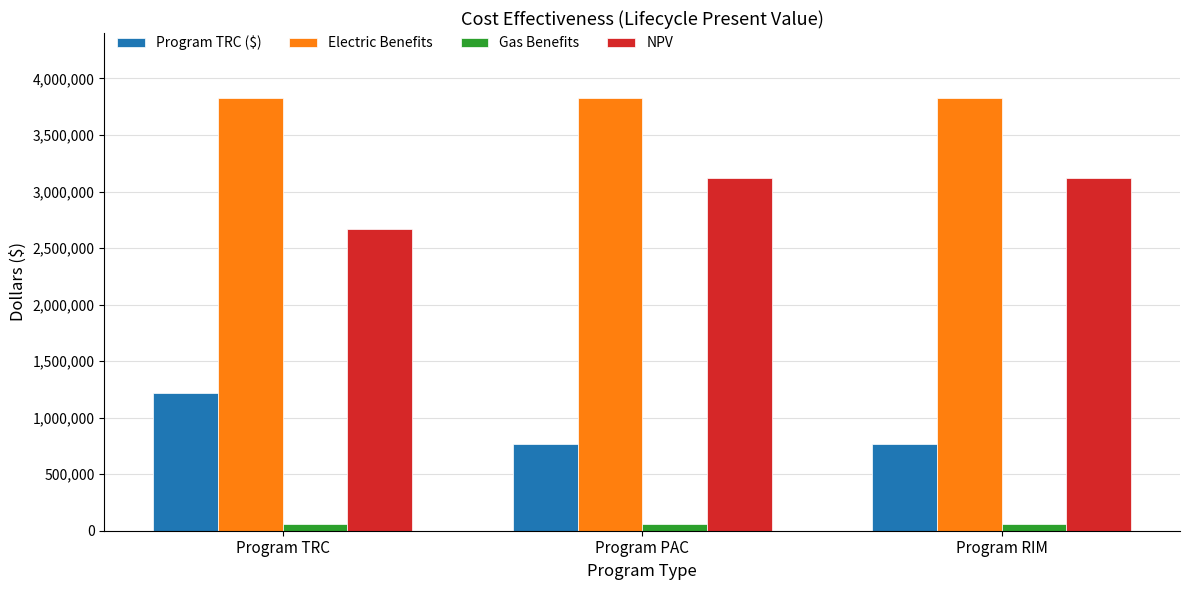

What is the label of the 1st bar from the left?

Program TRC